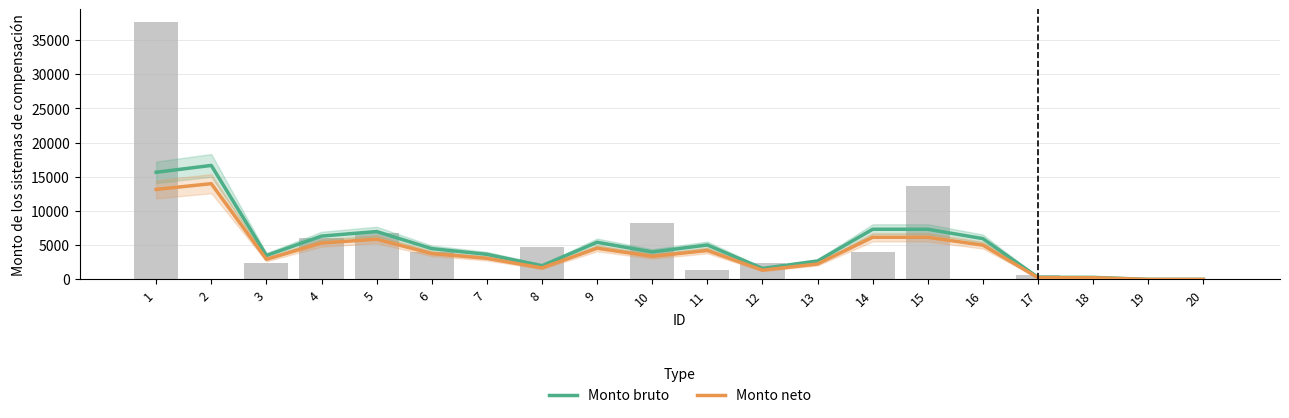

What value does the Monto neto series have at 14?

6160.0